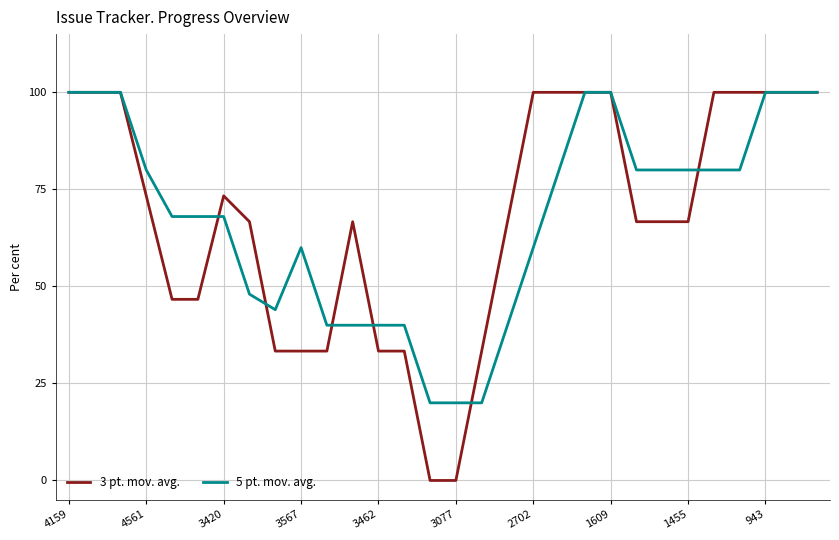

Which series has the widest spread of values?

3 pt. mov. avg.